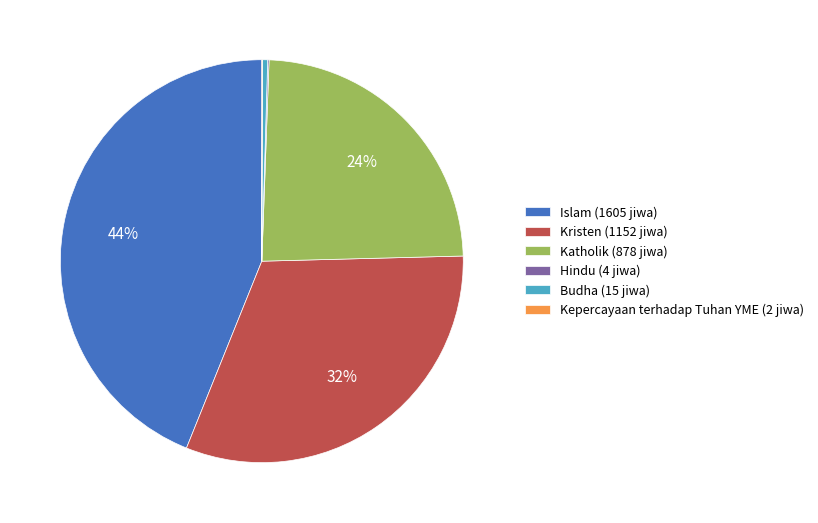

Which category has the biggest portion of the pie?

Islam (1605 jiwa)